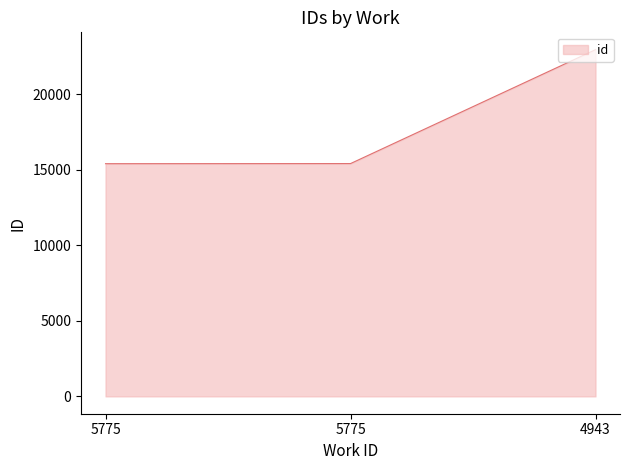

Does the chart have visible grid lines?

No